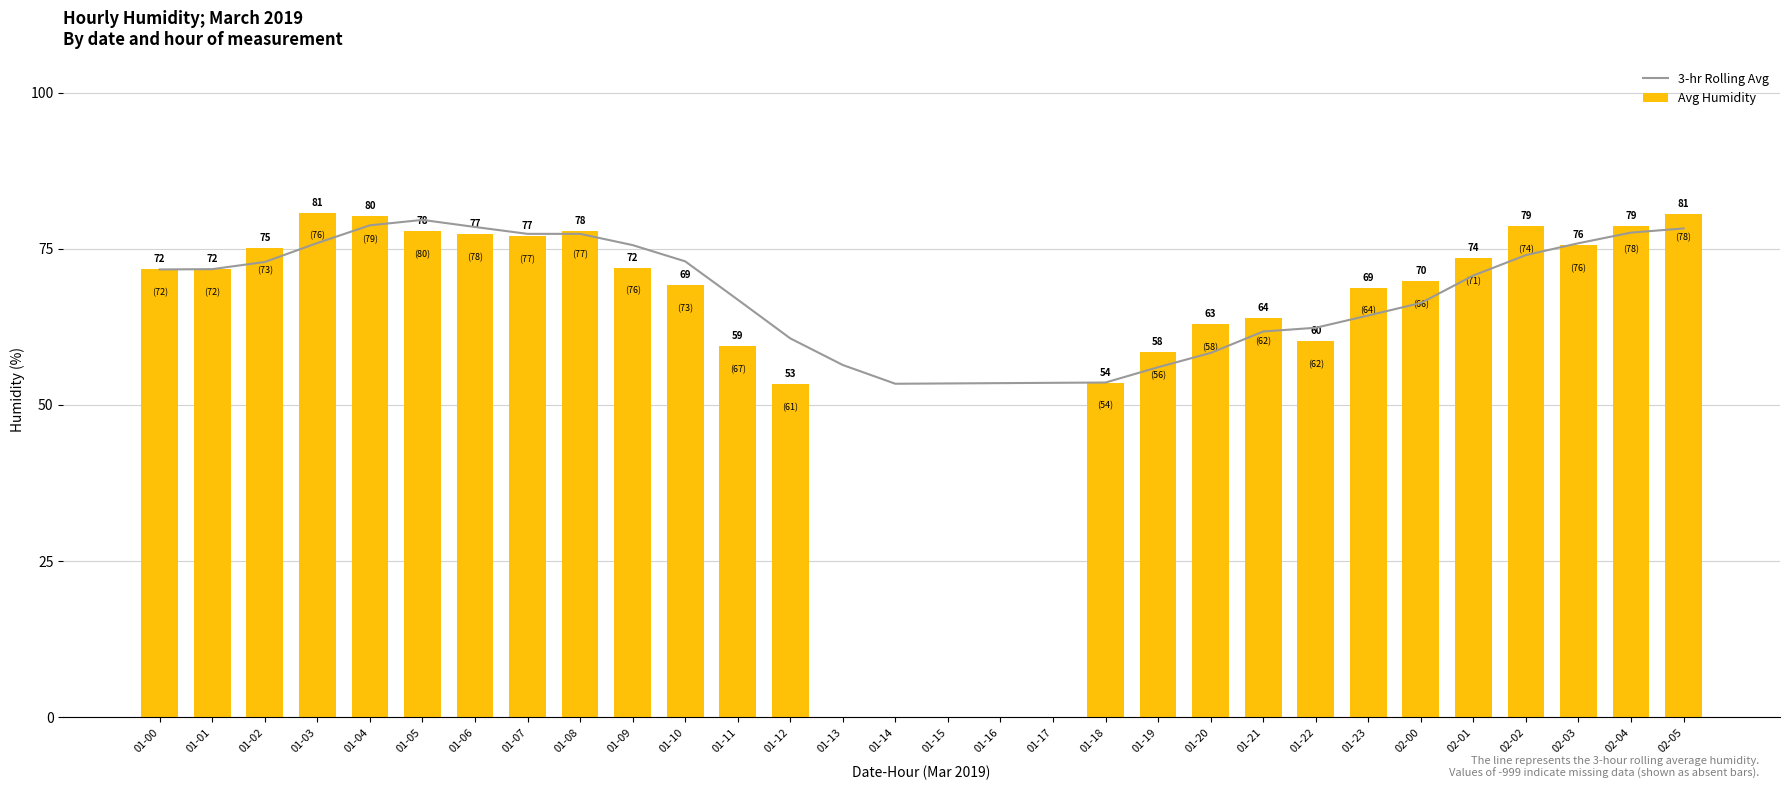

Does the chart contain any negative values?

No